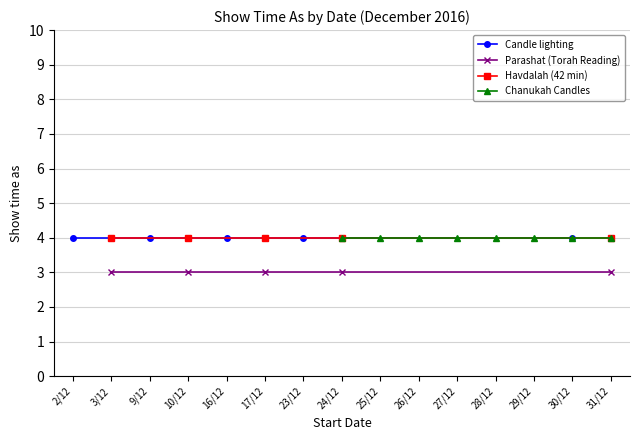

What is the minimum value for Havdalah (42 min)?

4